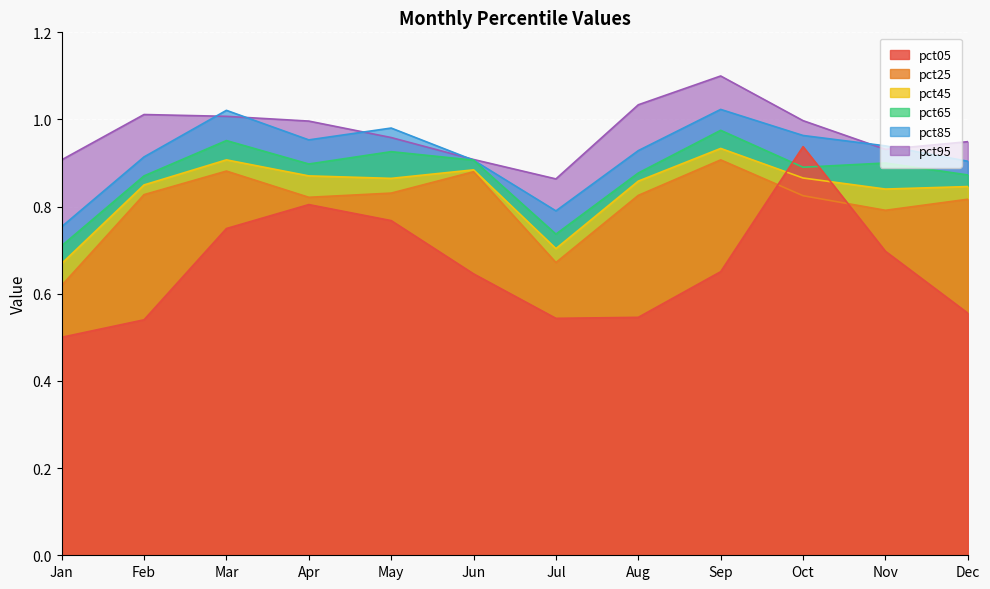

What is the difference between the highest and lowest values at Mar?

0.3